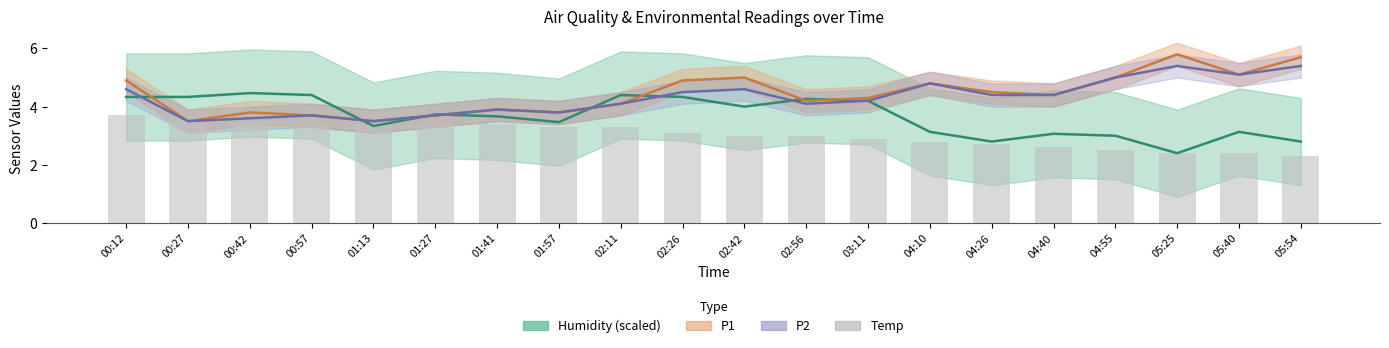

True or false: the data shows 3.3 at 02:11.

True